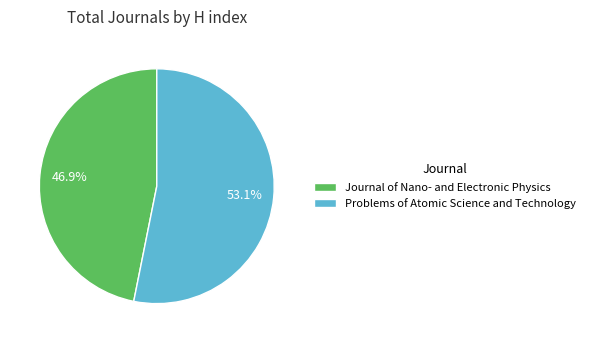

Rank the categories by value from lowest to highest.

Journal of Nano- and Electronic Physics, Problems of Atomic Science and Technology